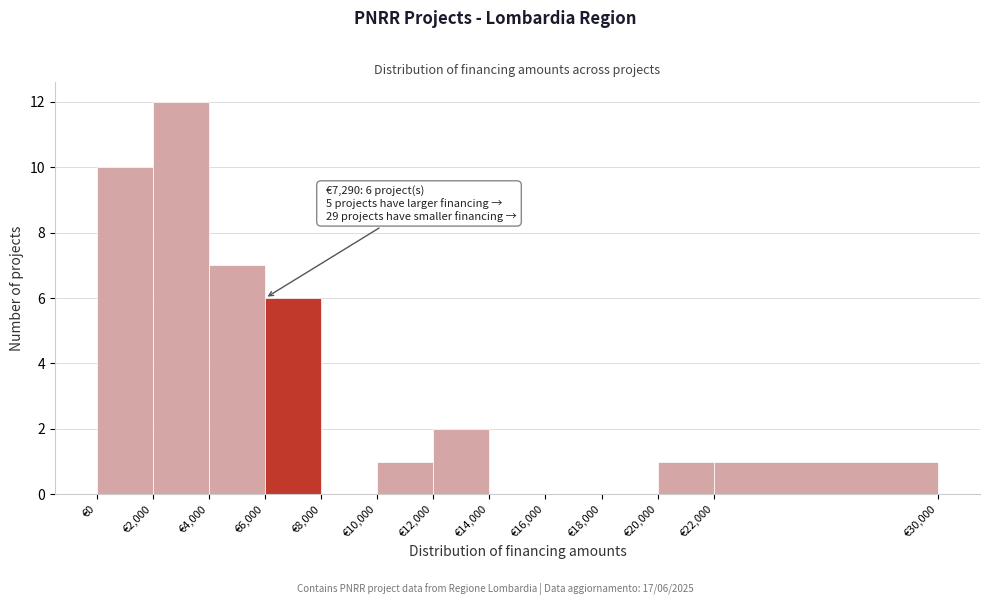

Which range on the x-axis has the tallest bar?

2000 to 4000